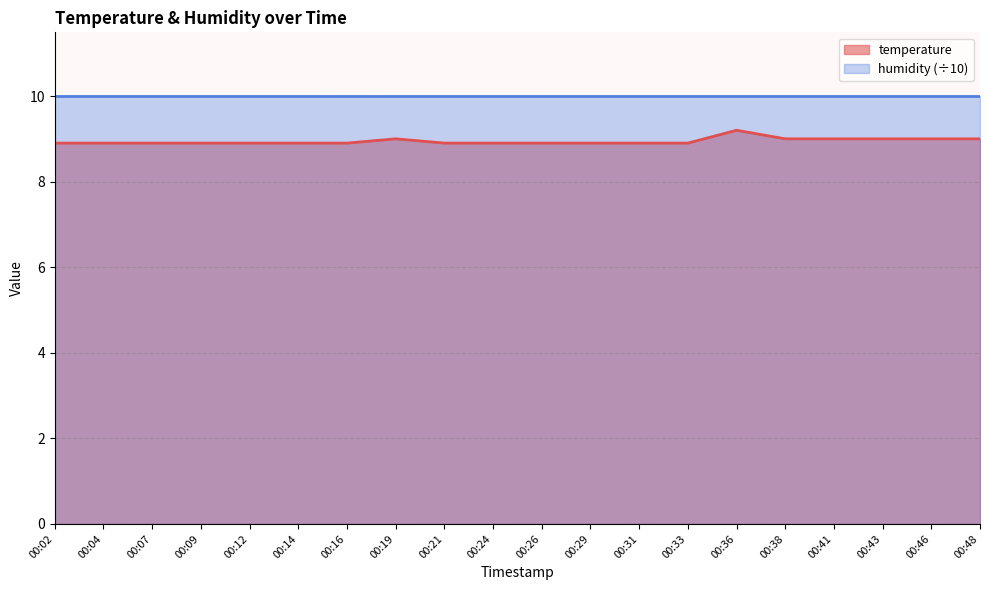

Does the chart have visible grid lines?

Yes